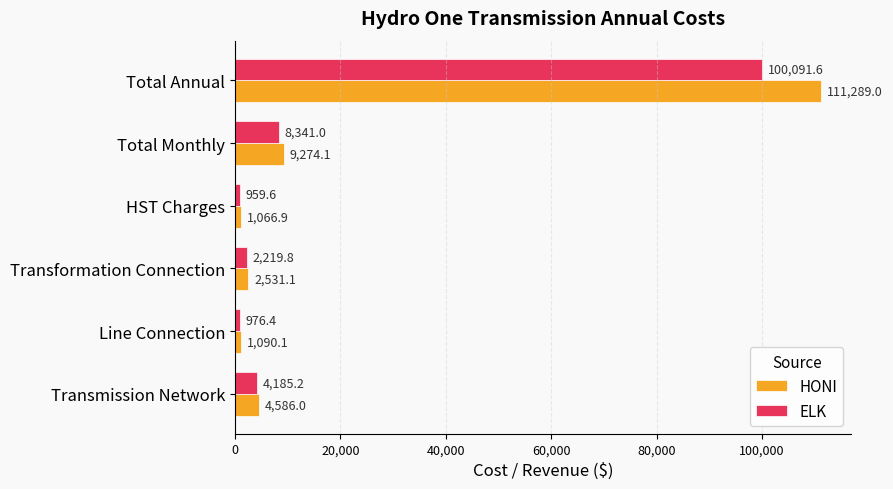

List the labels in order of HONI value, smallest first.

HST Charges, Line Connection, Transformation Connection, Transmission Network, Total Monthly, Total Annual